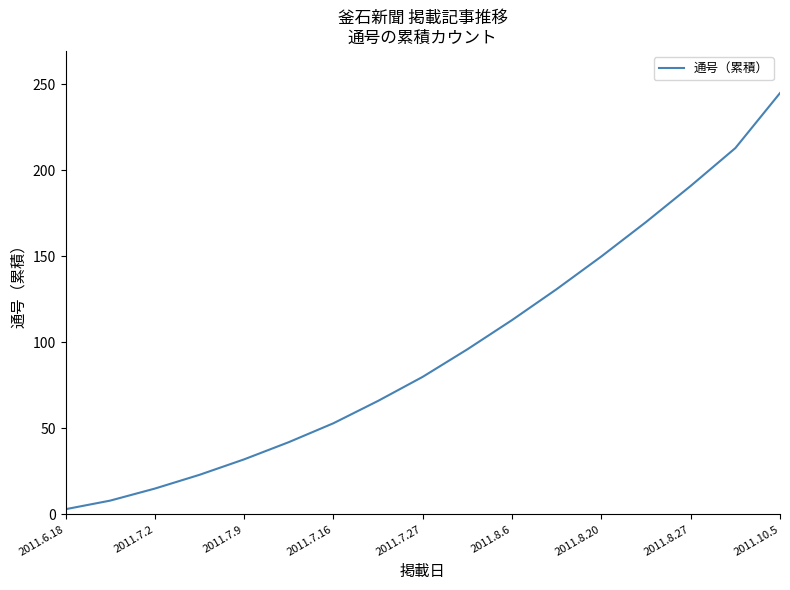

What is the difference between the second highest and minimum values?

210